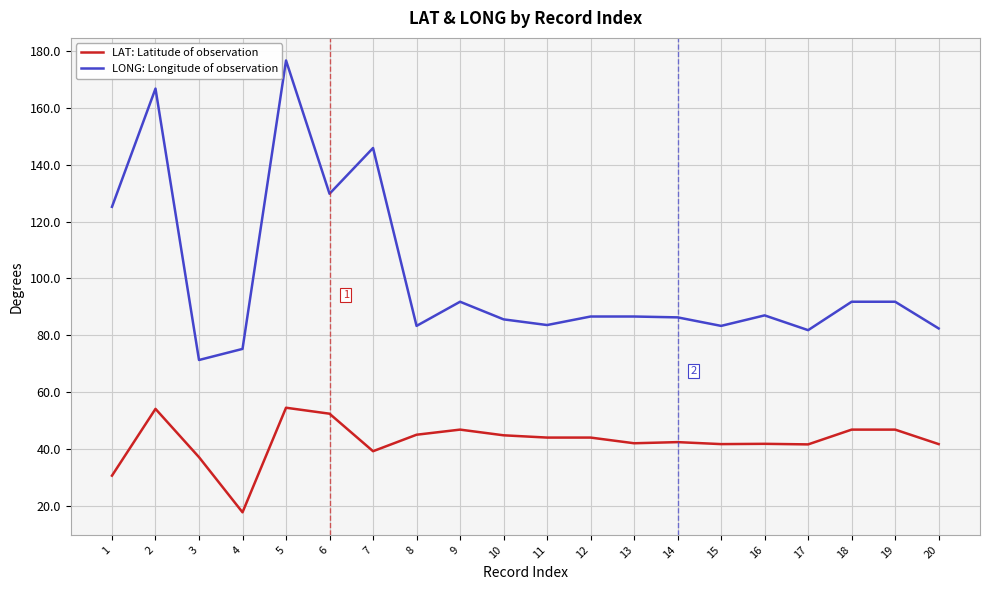

Which series has the widest spread of values?

LONG: Longitude of observation